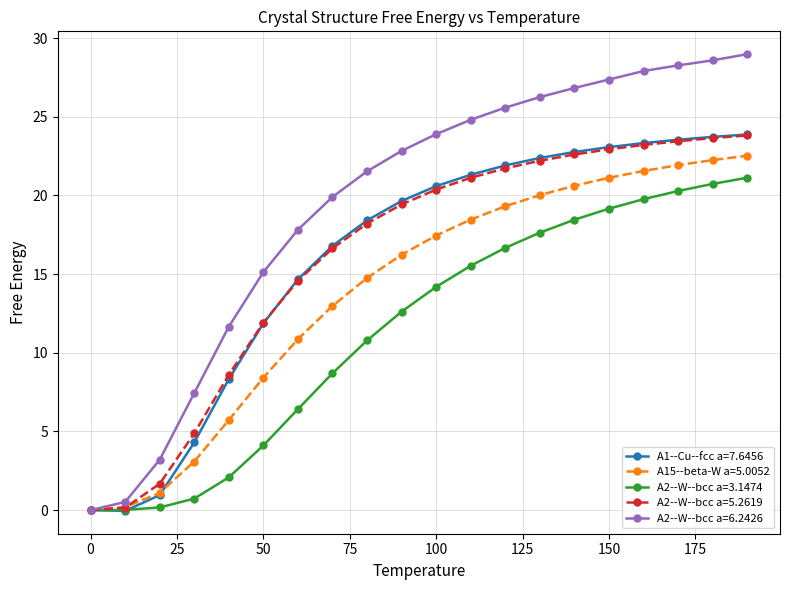

What are all the series names shown in the legend?

A1--Cu--fcc a=7.6456, A15--beta-W a=5.0052, A2--W--bcc a=3.1474, A2--W--bcc a=5.2619, A2--W--bcc a=6.2426